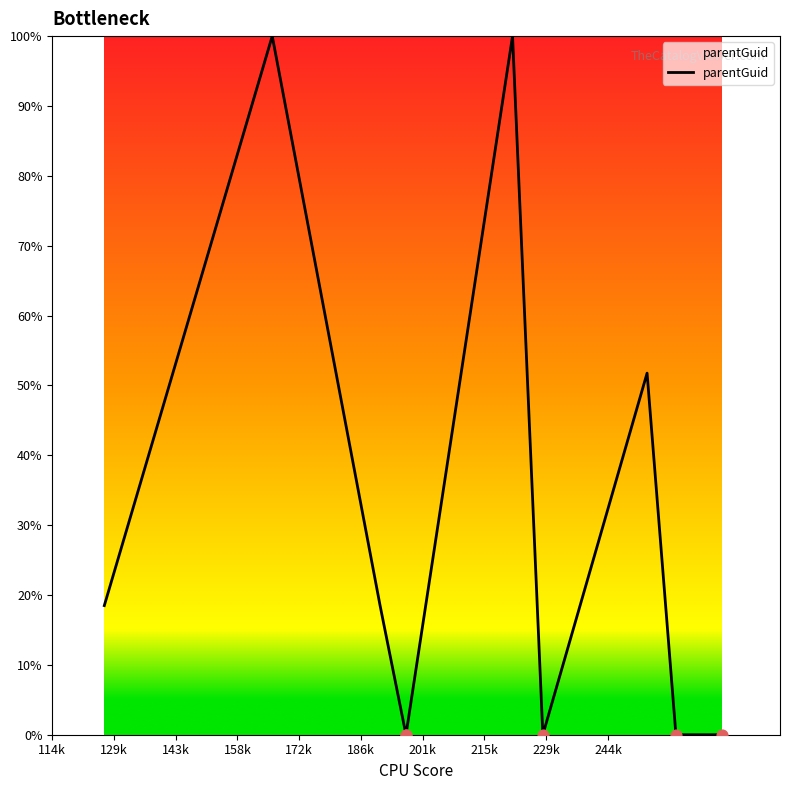

What is the difference between the maximum and minimum values?

100.0